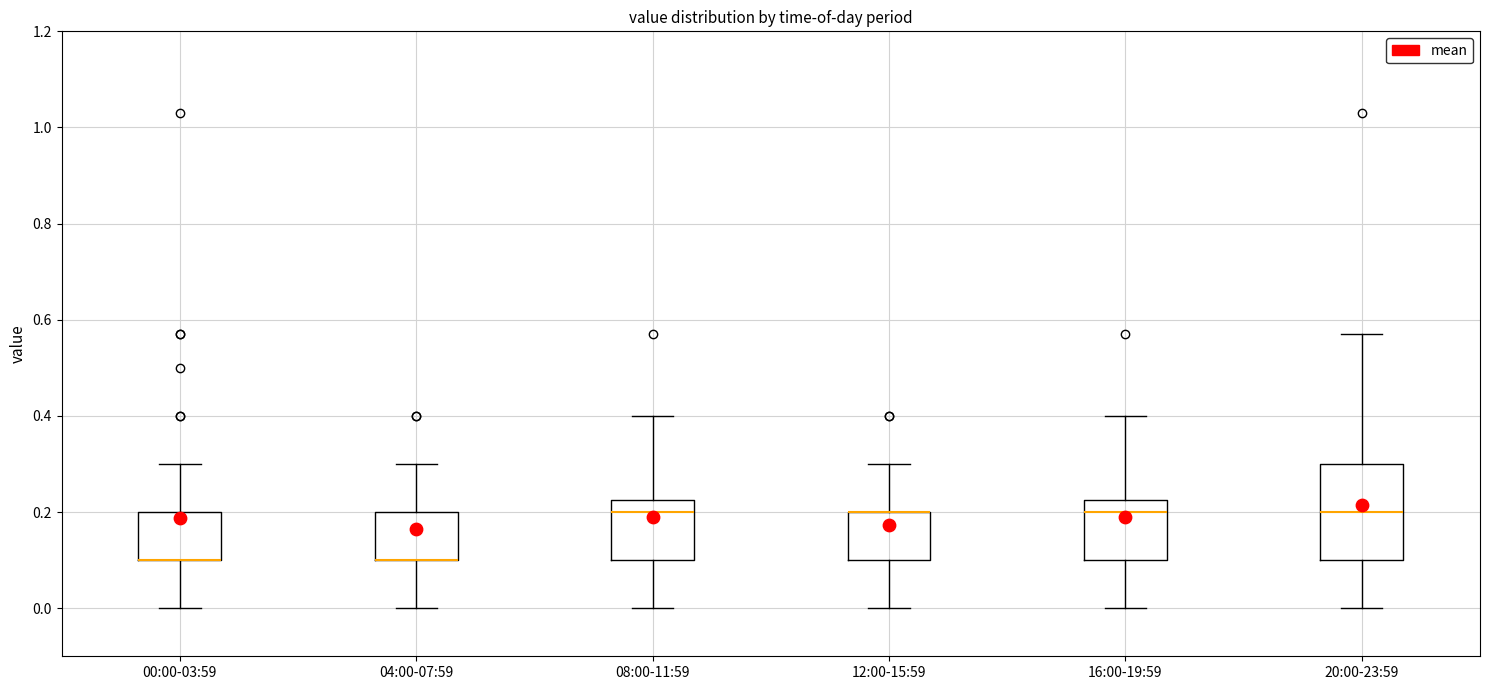

Comparing the boxes themselves (not the whiskers), which one is the tallest?

20:00-23:59